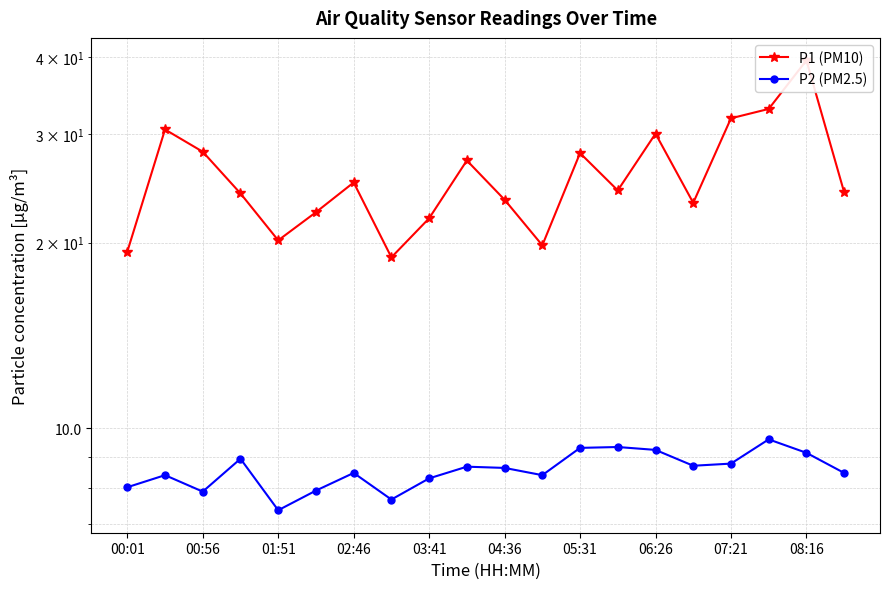

How many lines are shown in the chart?

2